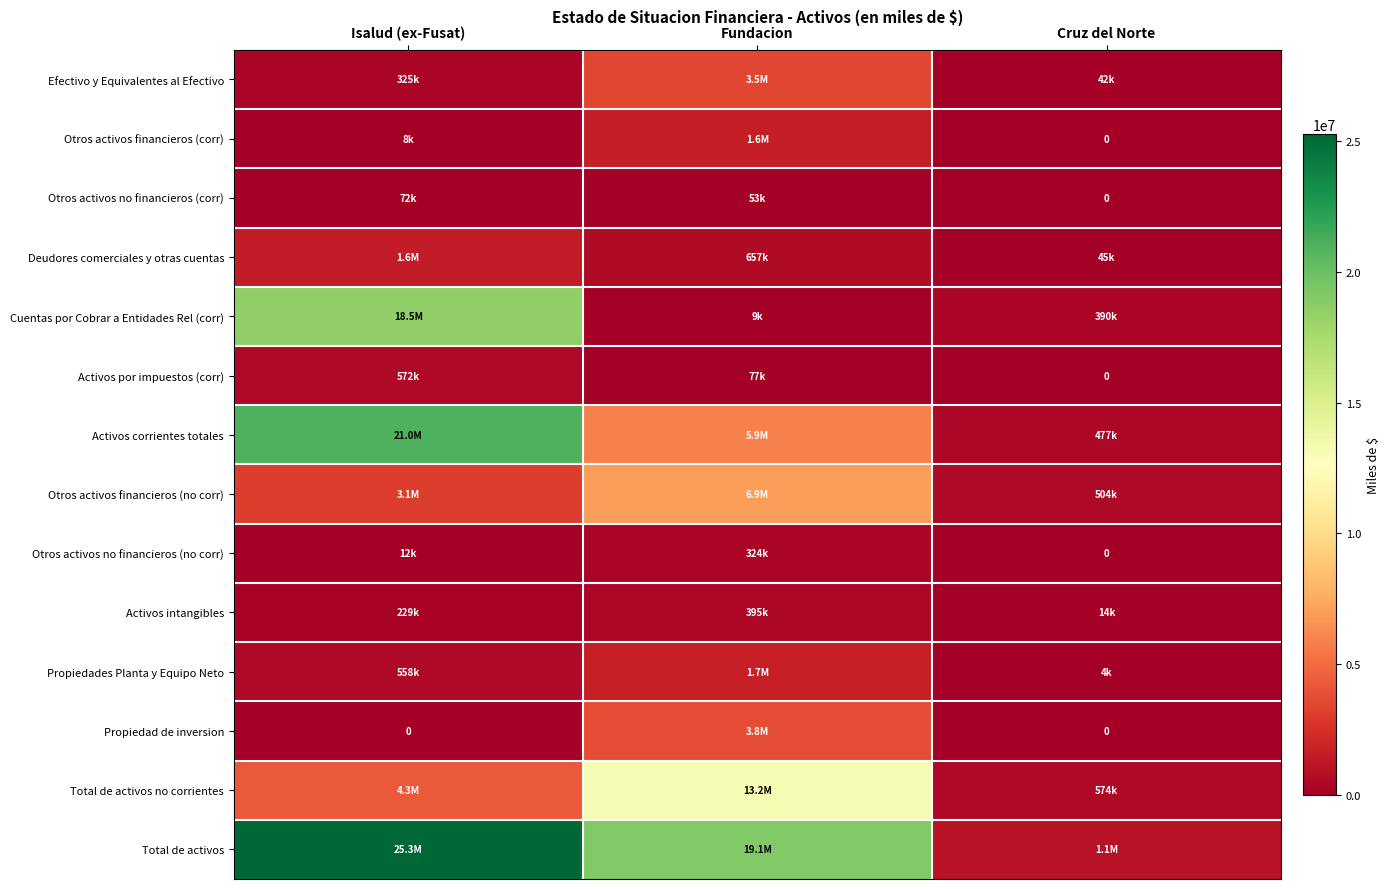

What is the difference between the maximum and minimum values in the Activos corrientes totales series?

20533991